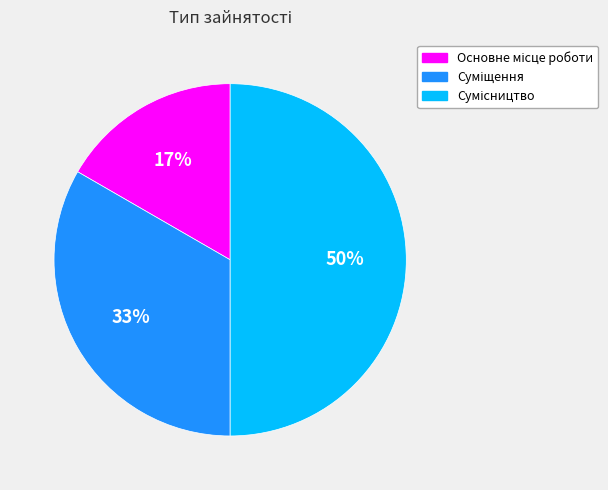

To the nearest percent, what is the difference between the largest and smallest slice percentages?

33%